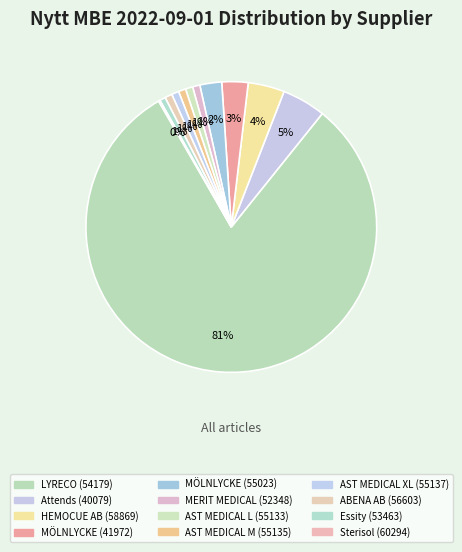

Which slice is the largest?

LYRECO (54179)